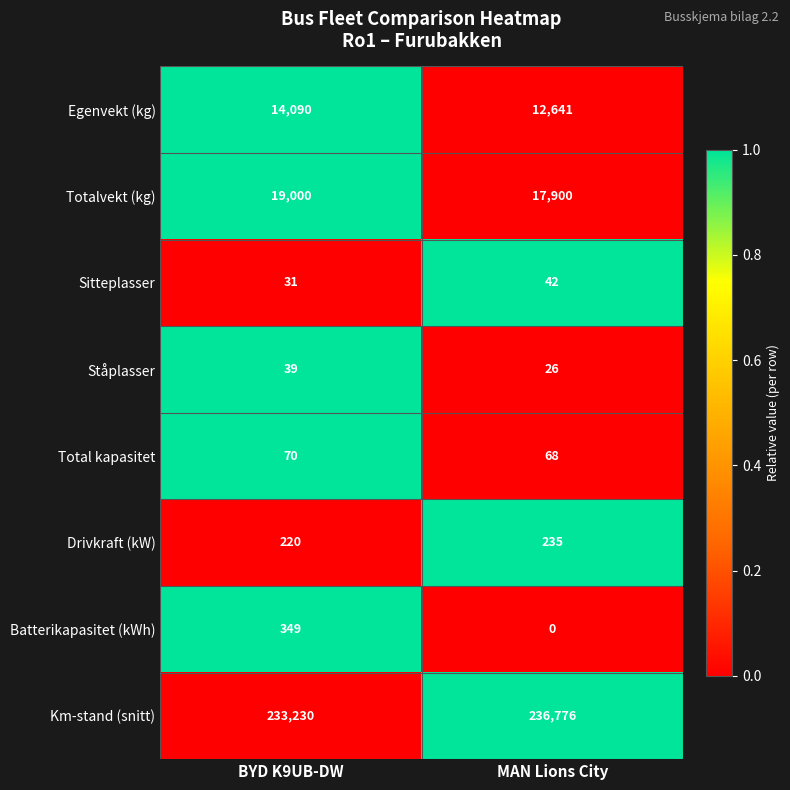

Rank the series by their maximum value, from highest to lowest.

Km-stand (snitt), Totalvekt (kg), Egenvekt (kg), Batterikapasitet (kWh), Drivkraft (kW), Total kapasitet, Sitteplasser, Ståplasser